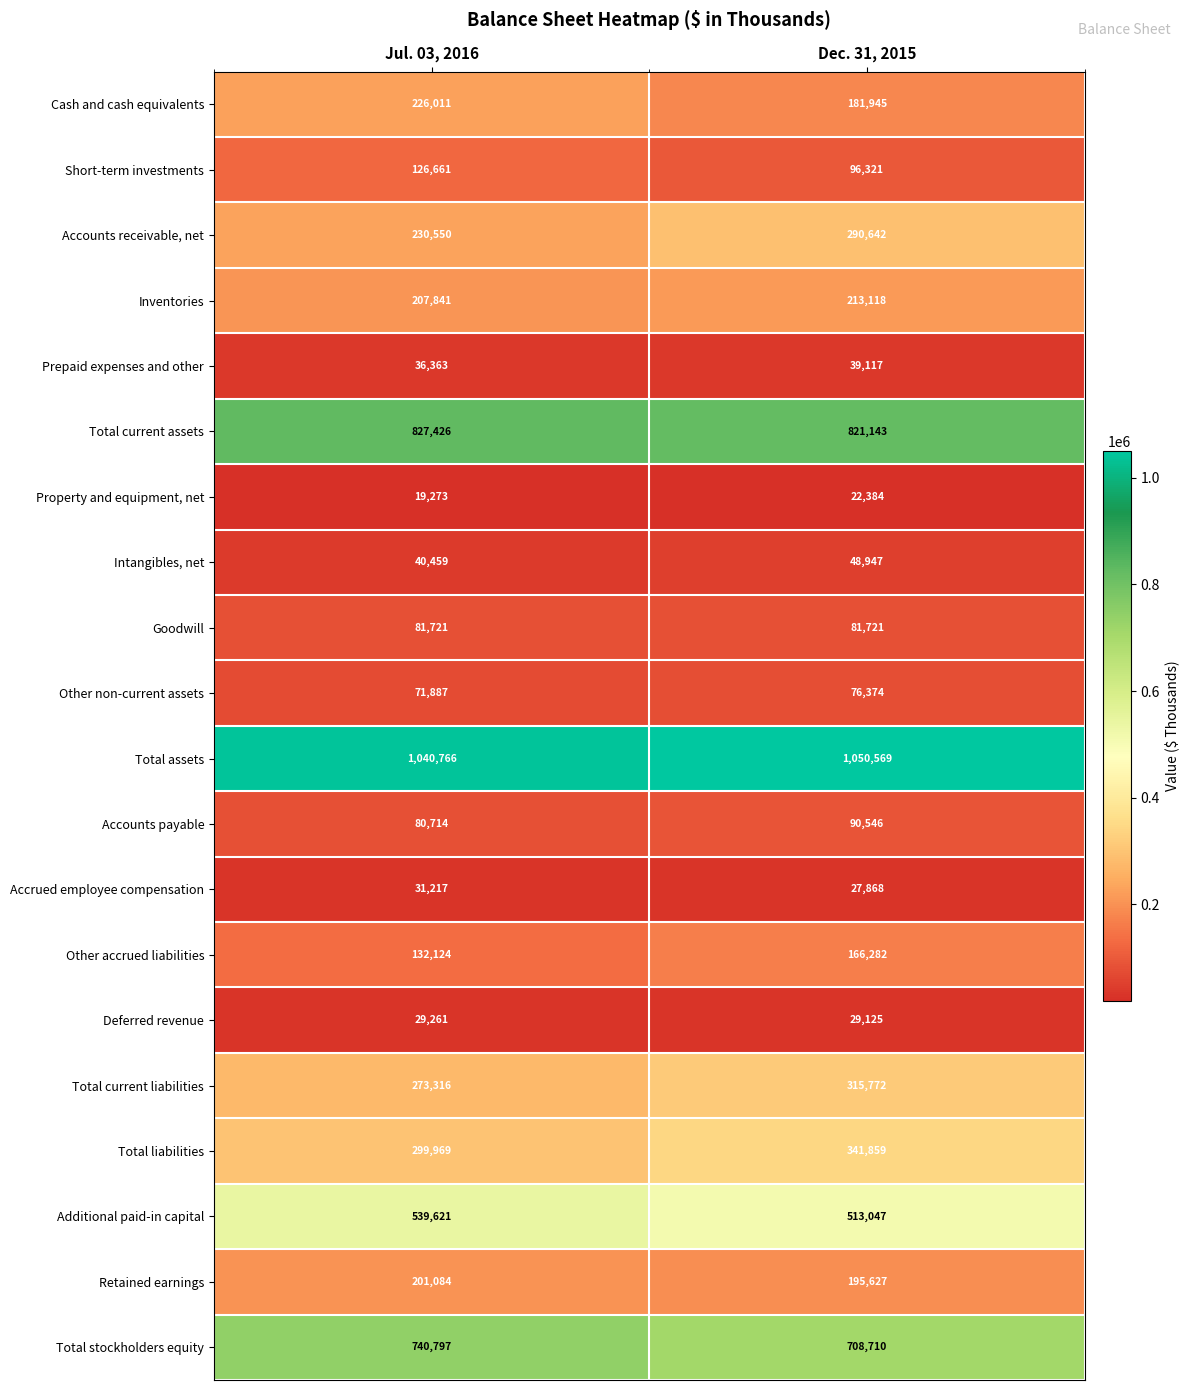

What is the sum of the Cash and cash equivalents values at Jul. 03, 2016 and Dec. 31, 2015?

407956